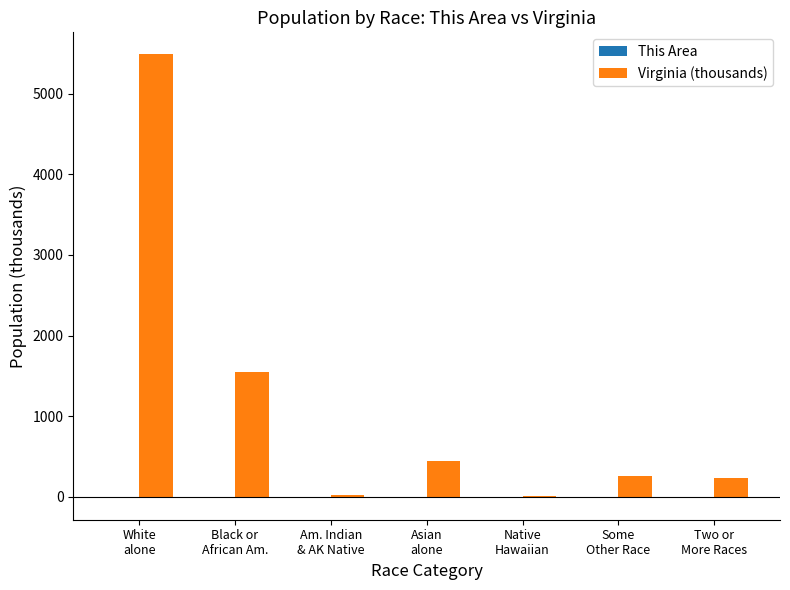

At which category does the chart reach its peak across all series?

White
alone